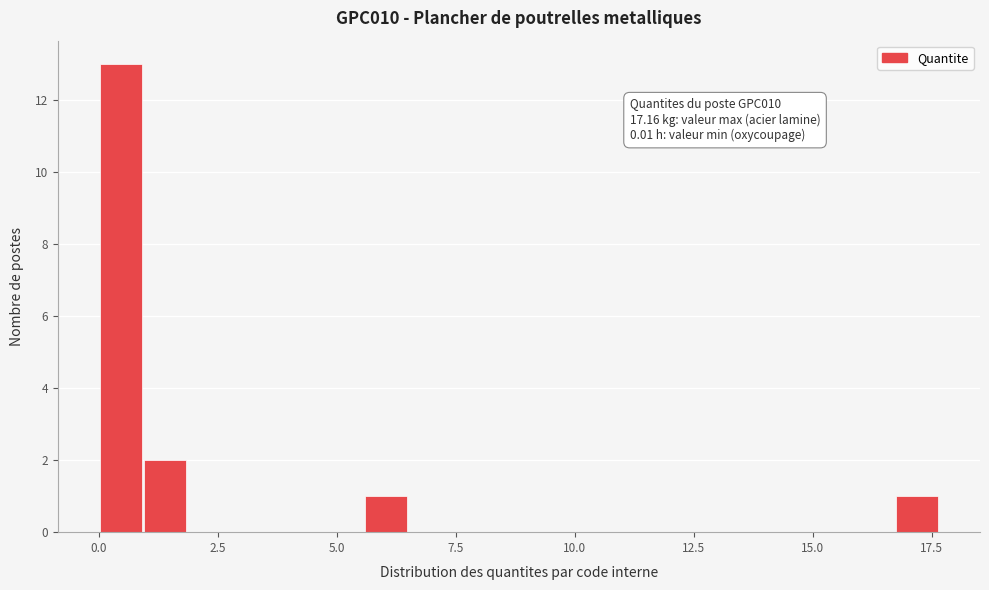

Read against the x-axis, roughly where is the centre of the tallest bar?

0.5